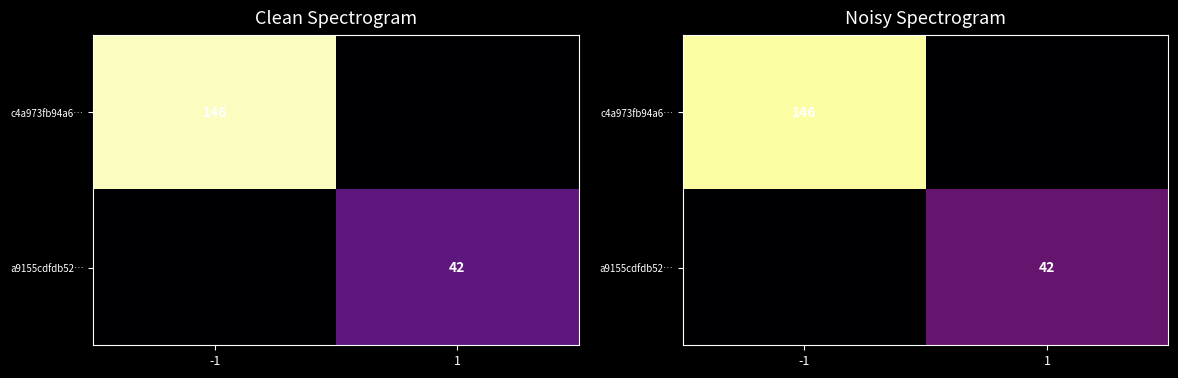

What is the difference between the maximum and minimum values in the a9155cdfdb52… series?

42